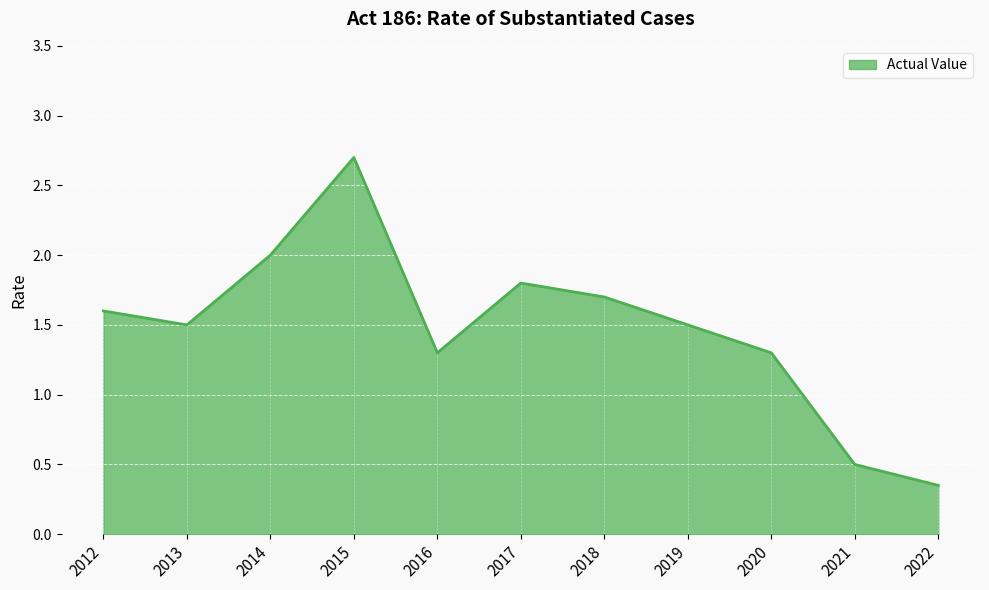

Which has a higher value, 2016 or 2019?

2019